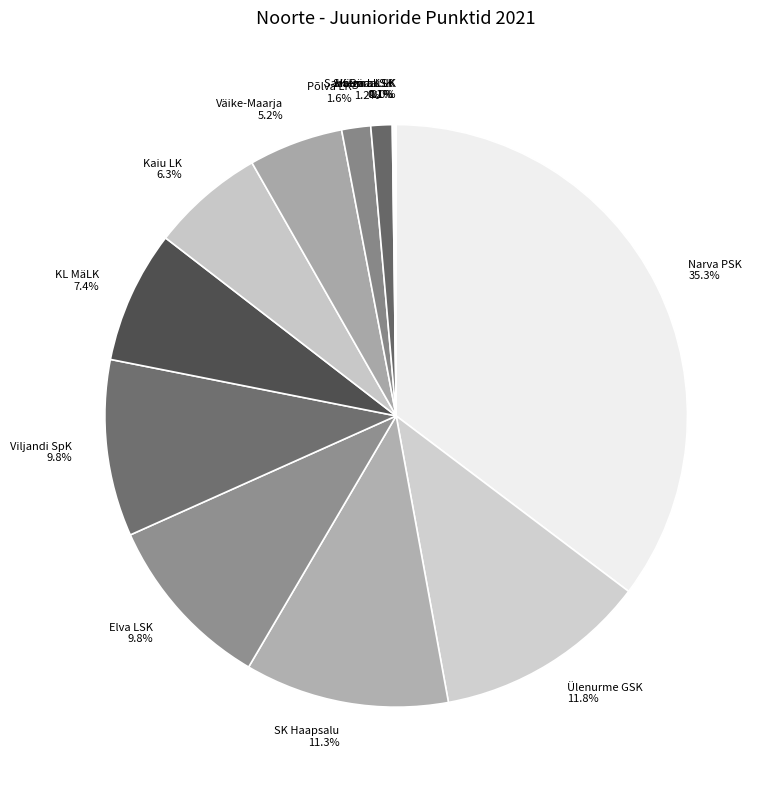

Does Ülenurme GSK account for over 50% of the chart?

No